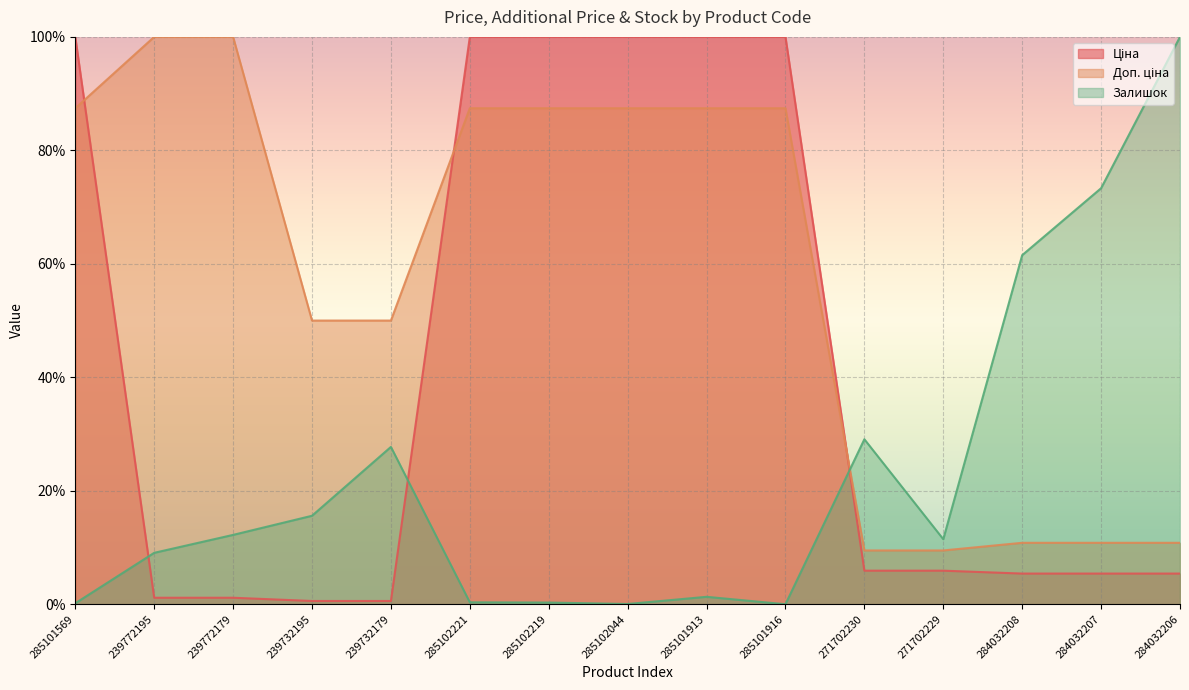

Rank the series by their average value, from lowest to highest.

Залишок, Ціна, Доп. ціна